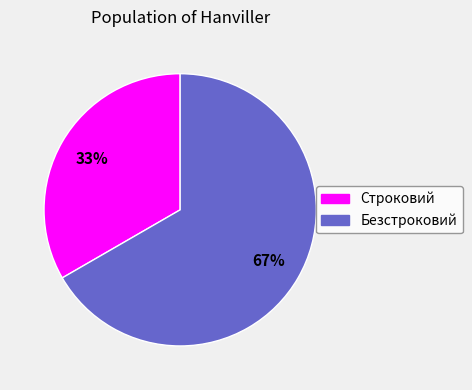

Do Строковий and Безстроковий together represent more than half of the pie?

Yes